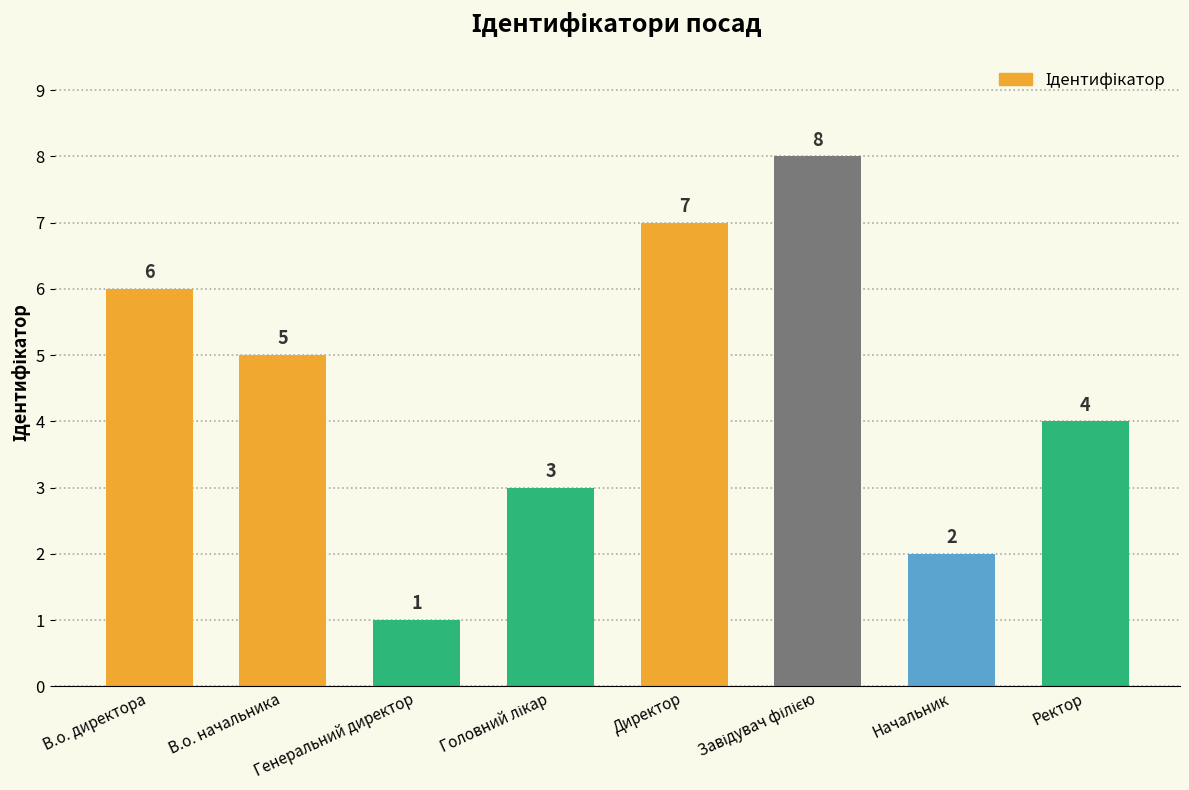

What is the label of the 5th bar from the left?

Директор